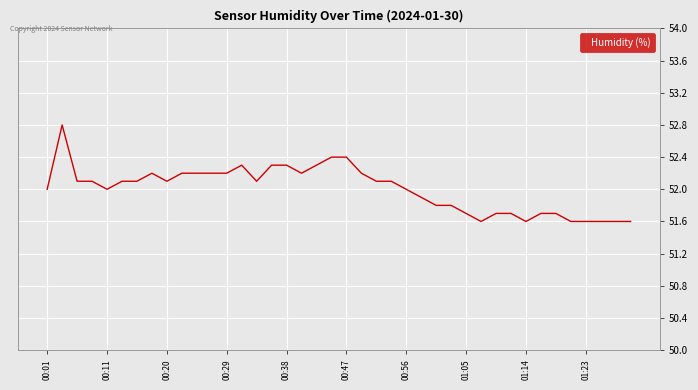

What is the smallest value displayed?

51.6